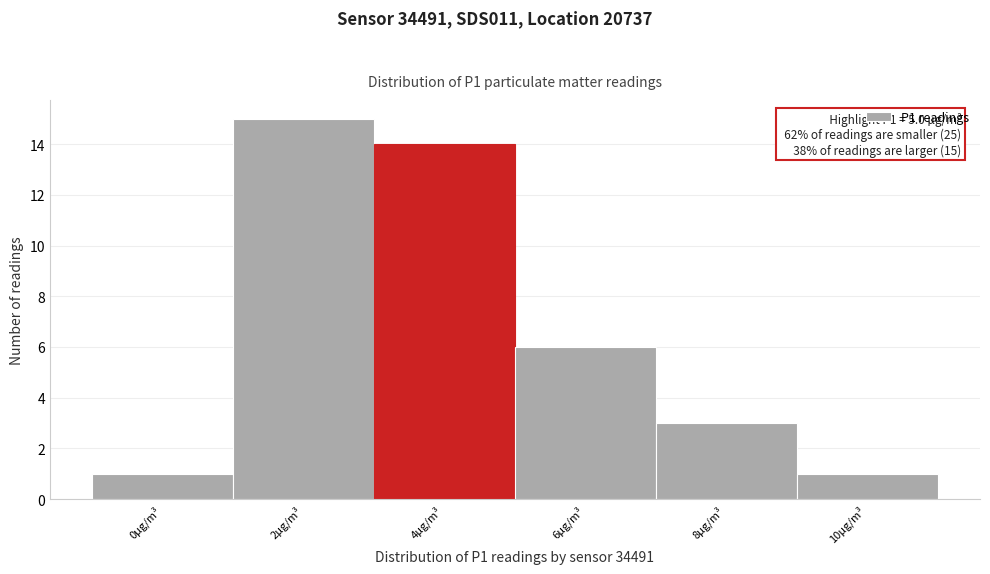

Reading right to left, transcribe all the data shown in this chart.

10µg/m³=1	8µg/m³=3	6µg/m³=6	4µg/m³=14	2µg/m³=15	0µg/m³=1